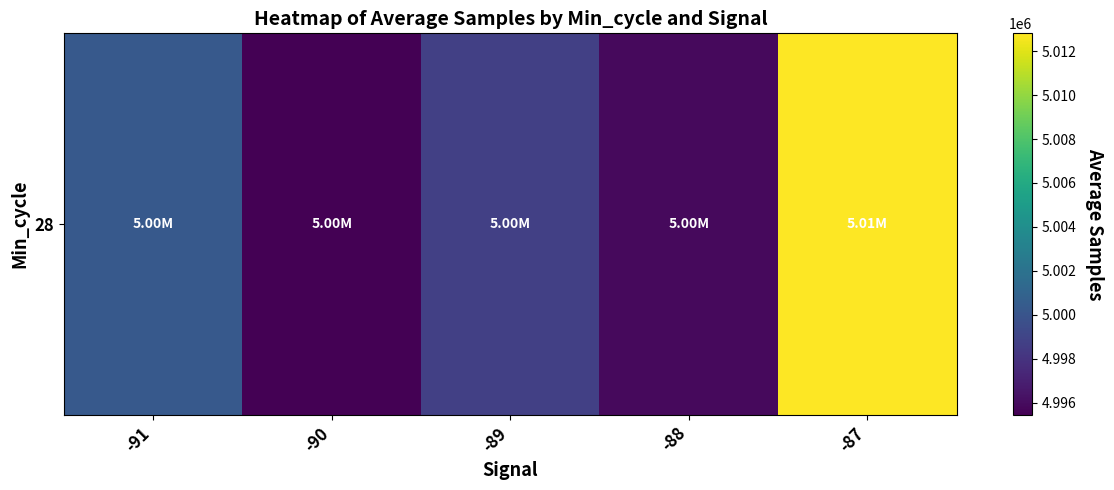

Reading left to right, what are all the values shown in this chart?

-91=5000291.1	-90=4995451.0	-89=4998772.3	-88=4995877.0	-87=5012811.0